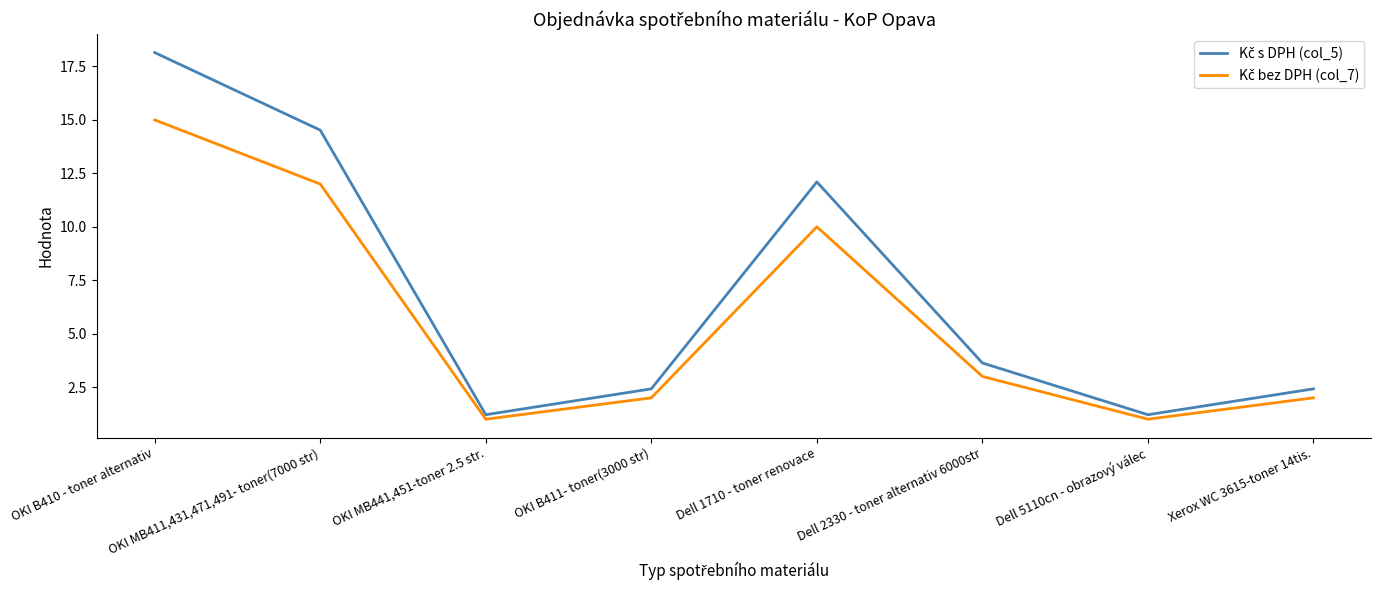

What position from the right is Dell 1710 - toner renovace?

4